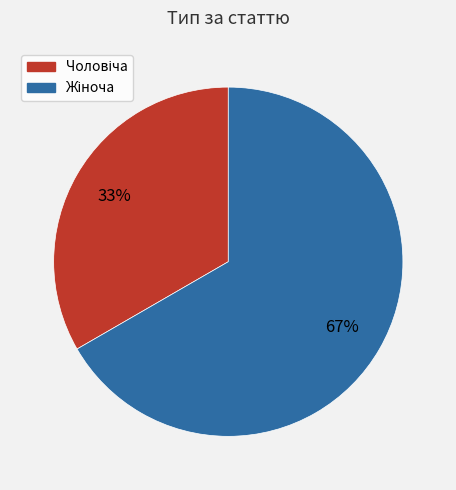

How many segments does this pie chart have?

2